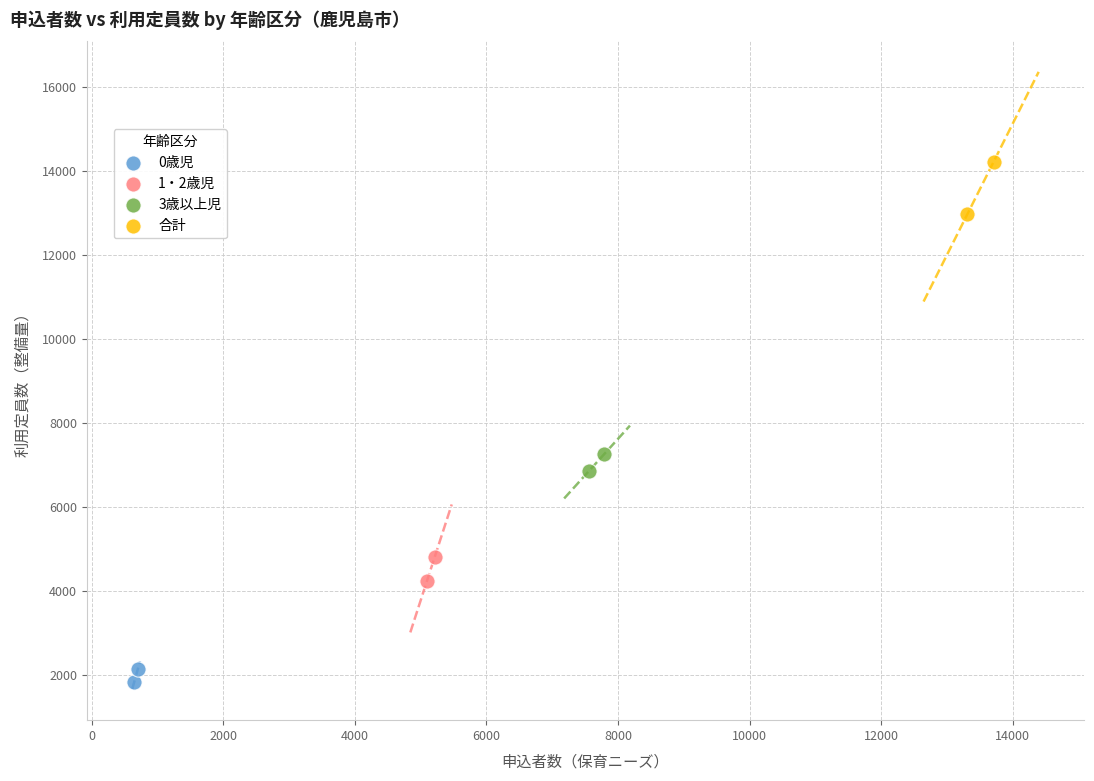

Which series has the largest Y range (max minus min)?

合計